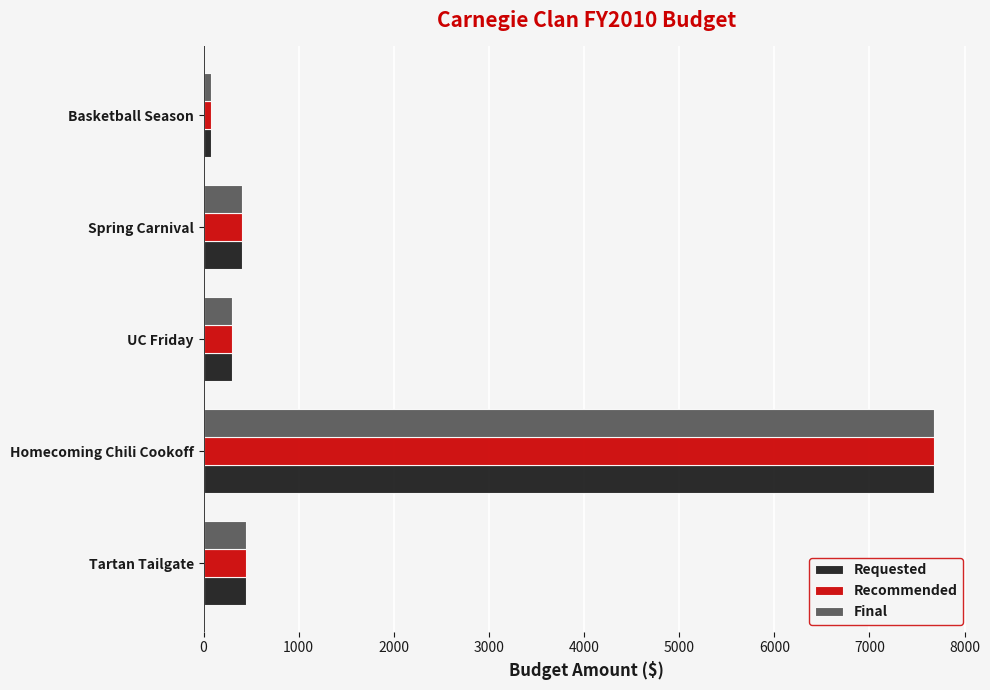

At how many categories does at least one series exceed 6643?

1